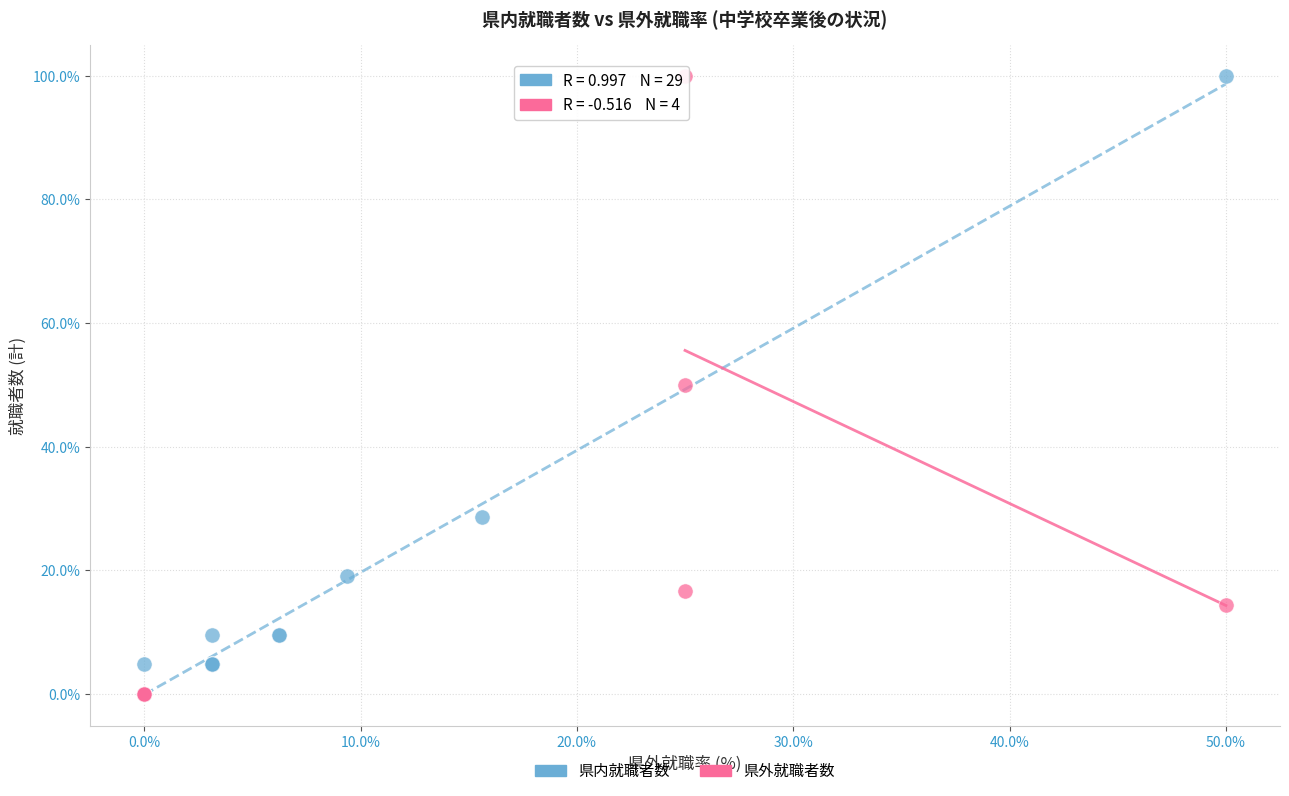

What are all the series names shown in the legend?

県内就職者数, 県外就職者数